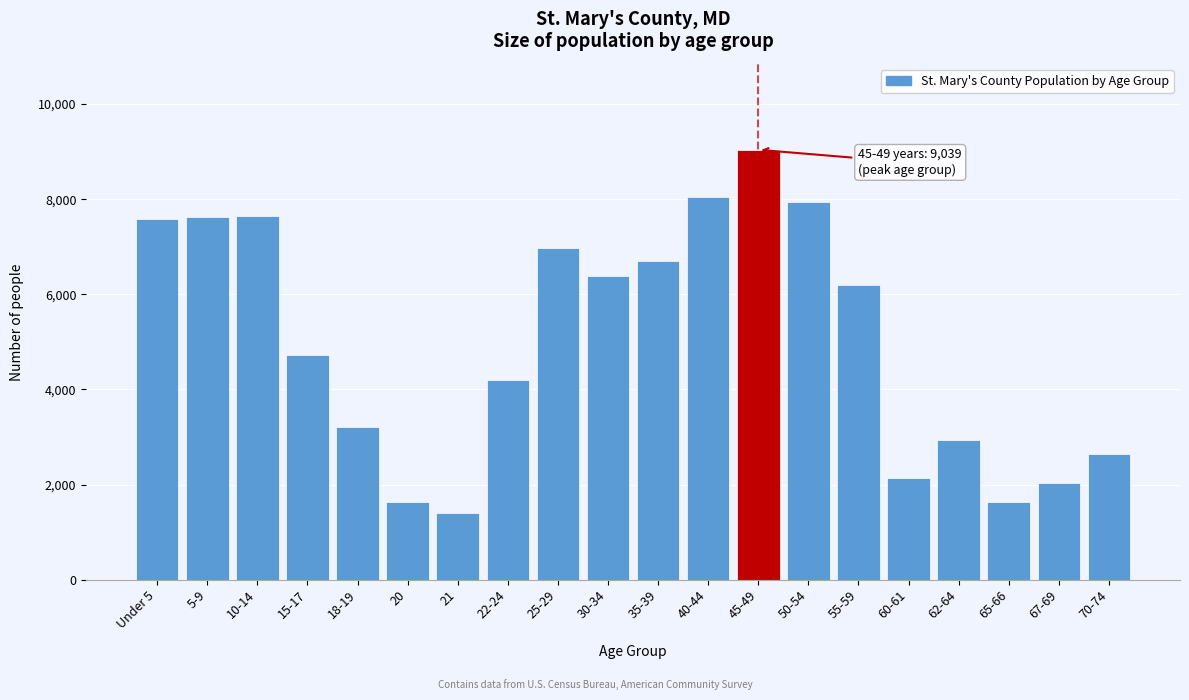

The value at 30-34 is 6383. True or false?

True